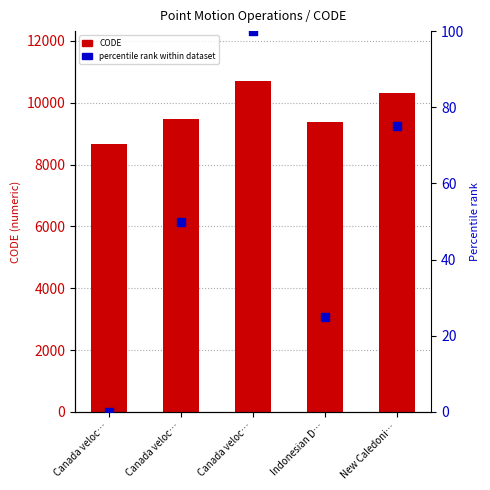

Is the value of percentile rank within dataset at Indonesian D… greater than the value of CODE at New Caledoni…?

No